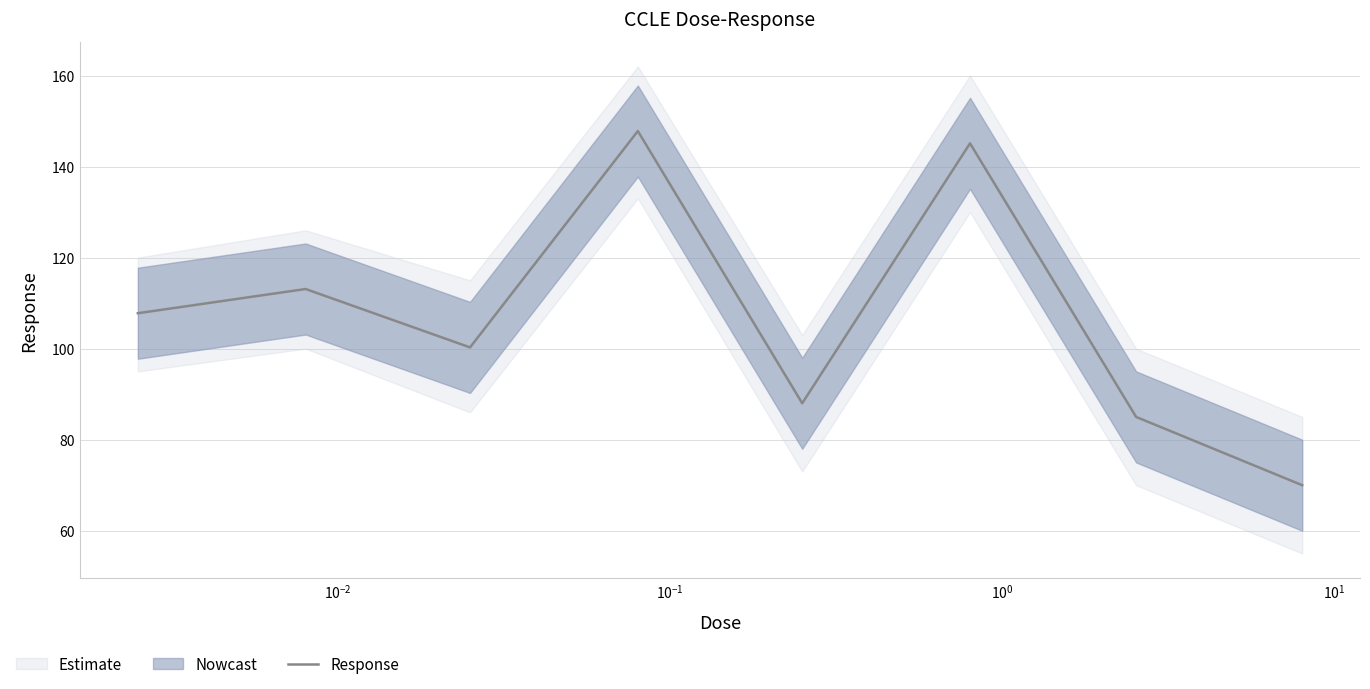

What is the smallest value displayed?

70.0